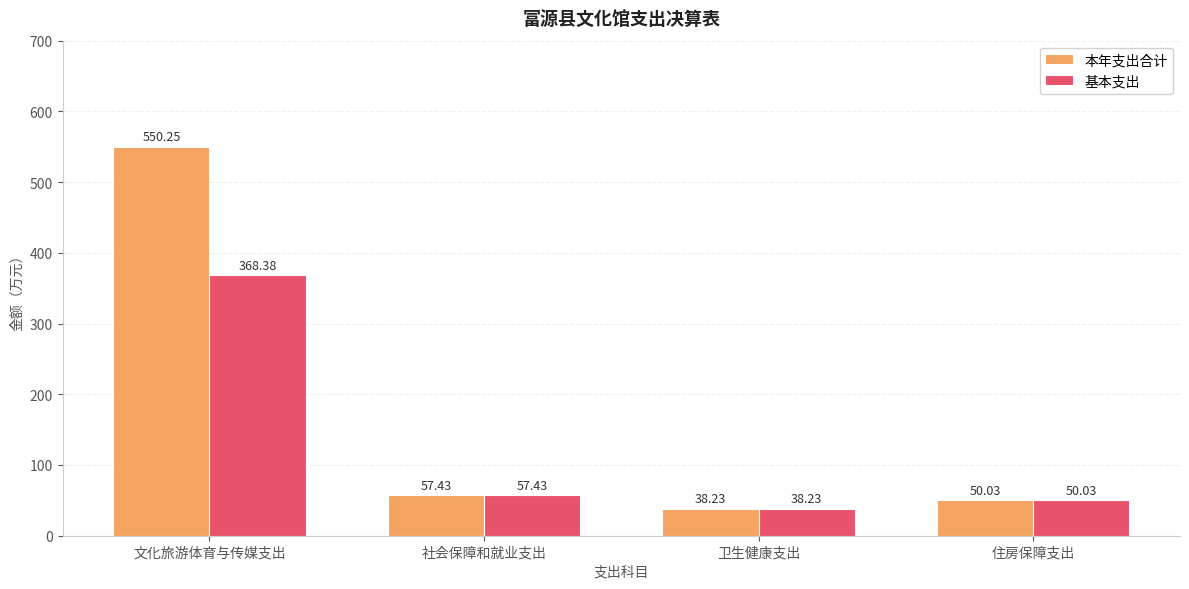

Which series changed the most between 文化旅游体育与传媒支出 and 卫生健康支出?

本年支出合计